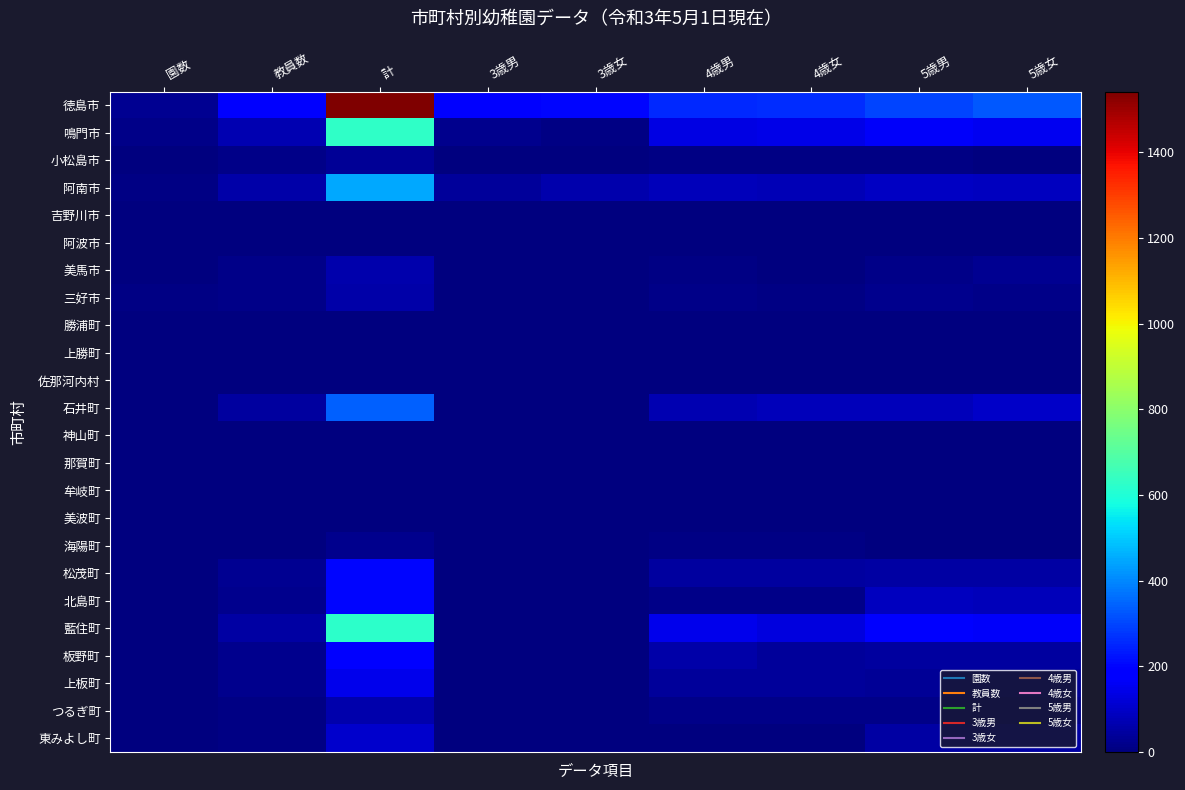

At which category is the sum across all series the highest?

計